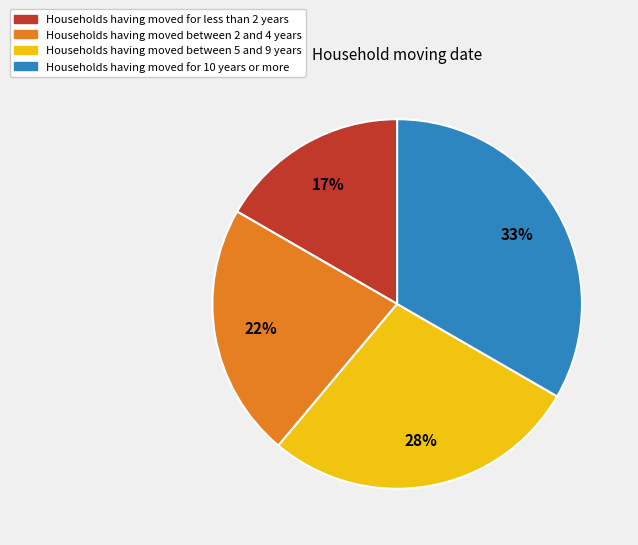

Is there a majority slice in this chart?

No